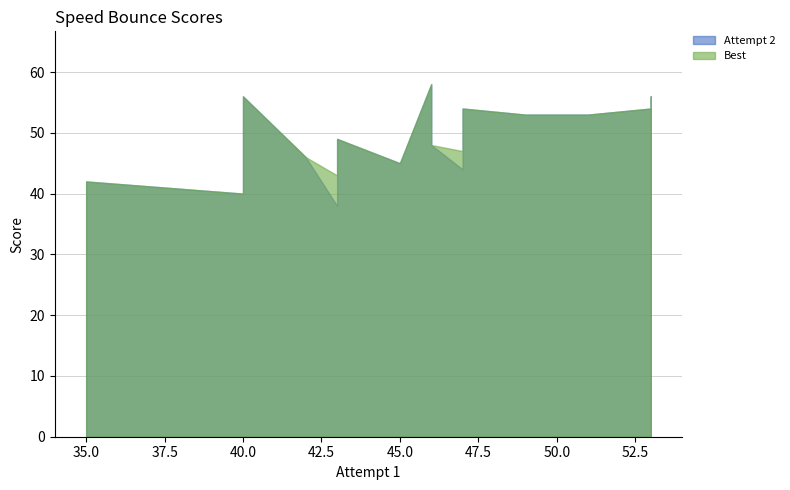

Count the number of data series in this chart.

2